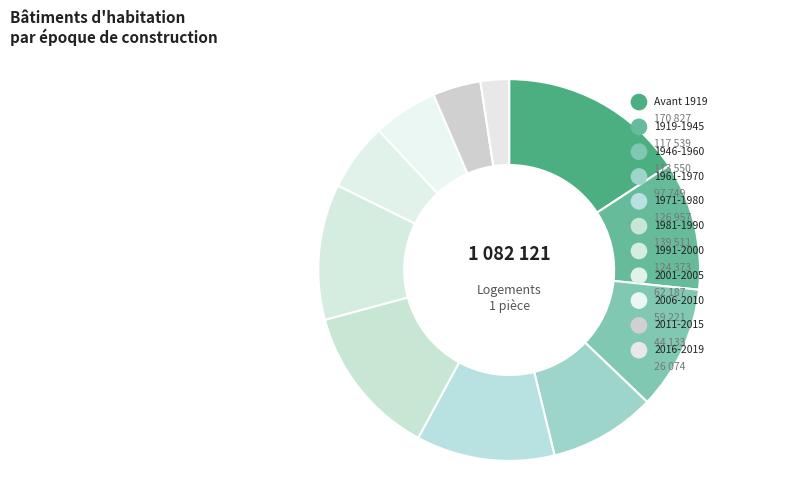

Rank the categories by value from lowest to highest.

2016-2019, 2011-2015, 2006-2010, 2001-2005, 1961-1970, 1946-1960, 1919-1945, 1991-2000, 1971-1980, 1981-1990, Avant 1919